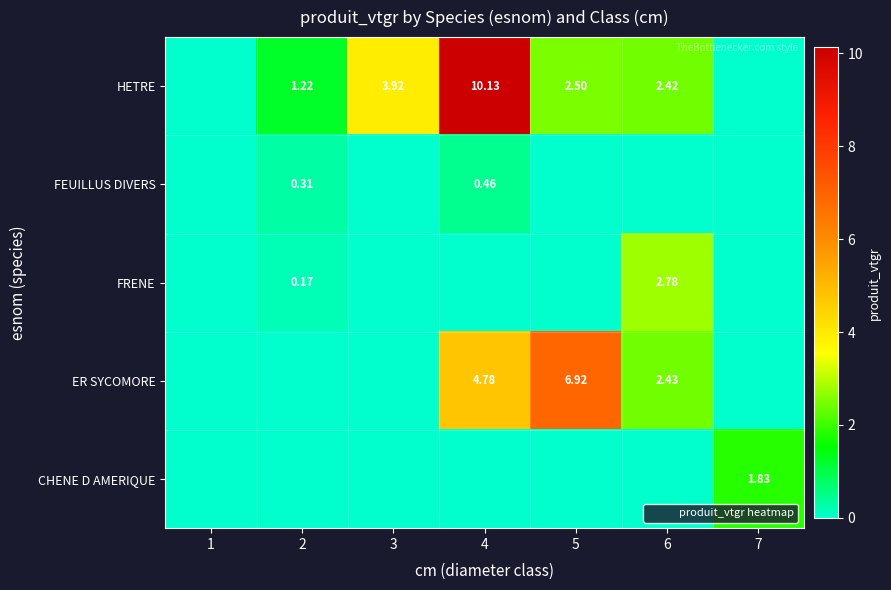

At how many categories does at least one series exceed 2?

4